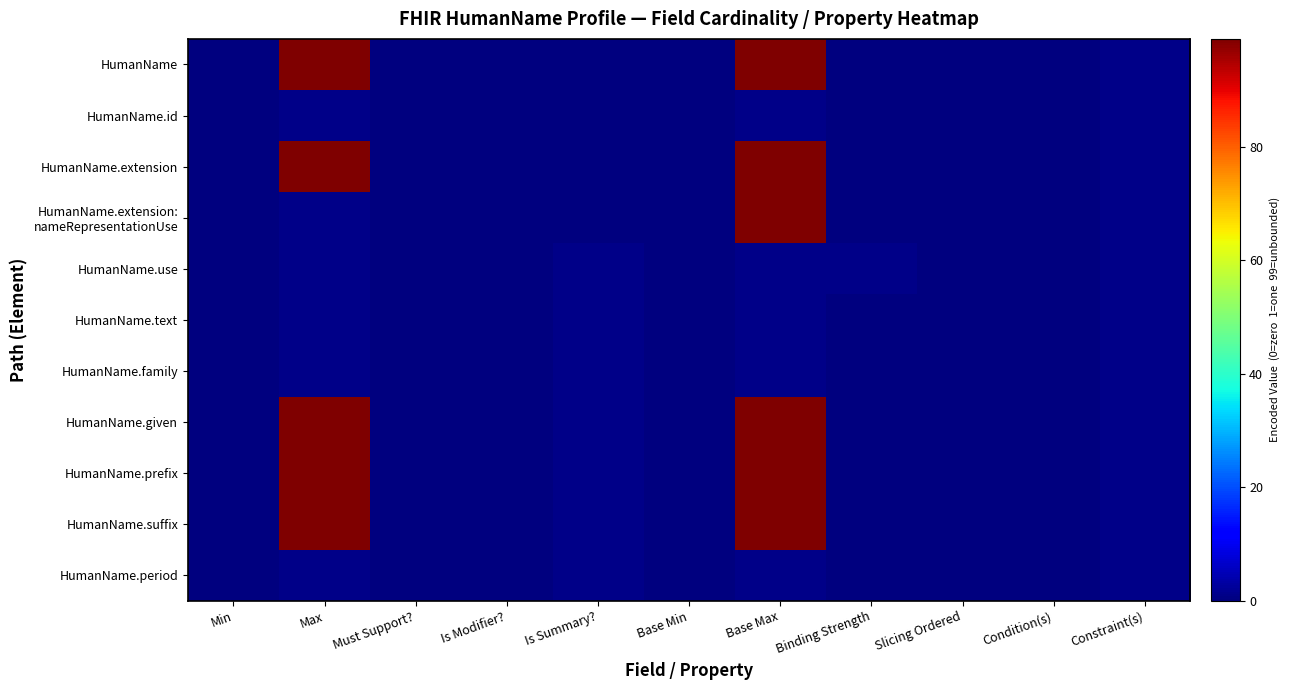

Which series has the widest spread of values?

HumanName